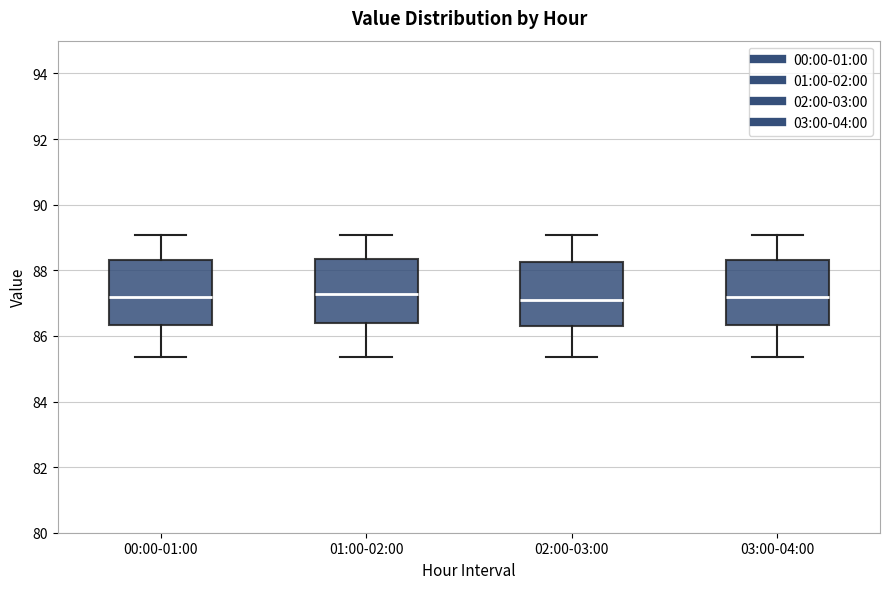

Reading left to right, read every box against the y-axis: the position of its median line, the range the box covers, and the ends of its whiskers. The values are not printed on the chart, so give them approximately, as read against the axis.

00:00-01:00: median 87.2, box 86.4 to 88.4, whiskers 85.4 to 89.0
01:00-02:00: median 87.2, box 86.4 to 88.4, whiskers 85.4 to 89.0
02:00-03:00: median 87.0, box 86.2 to 88.2, whiskers 85.4 to 89.0
03:00-04:00: median 87.2, box 86.4 to 88.4, whiskers 85.4 to 89.0